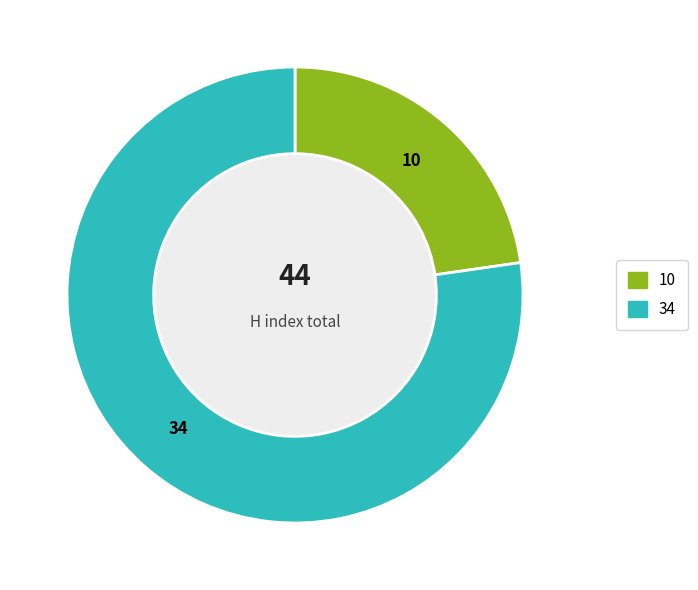

Is there a majority slice in this chart?

Yes